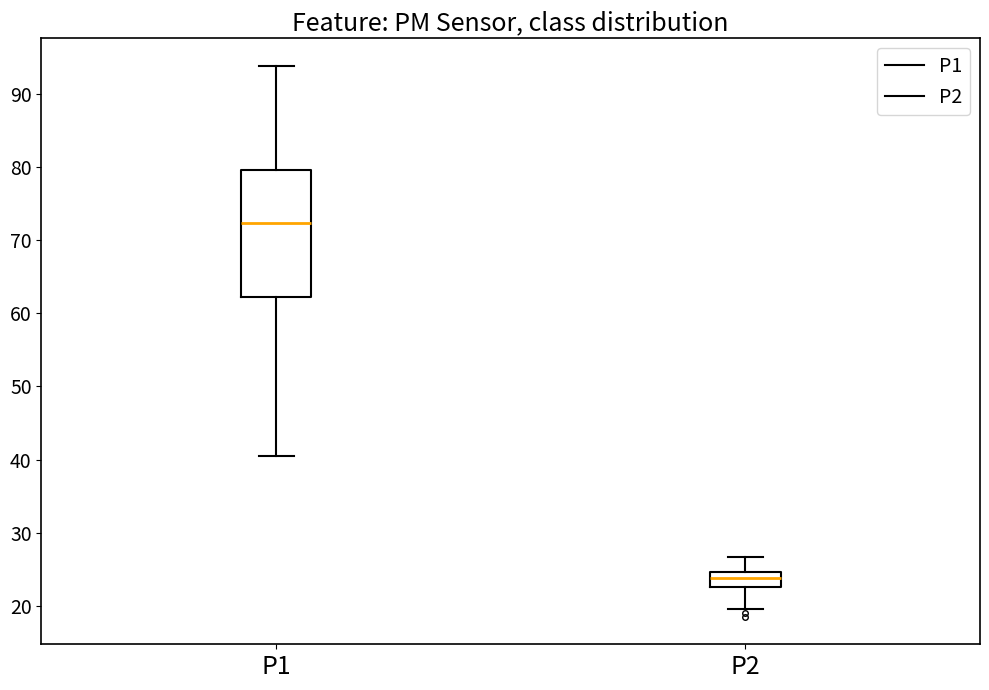

Reading left to right, read every box against the y-axis: the position of its median line, the range the box covers, and the ends of its whiskers. The values are not printed on the chart, so give them approximately, as read against the axis.

P1: median 72, box 62 to 80, whiskers 40 to 94
P2: median 24, box 23 to 25, whiskers 20 to 27